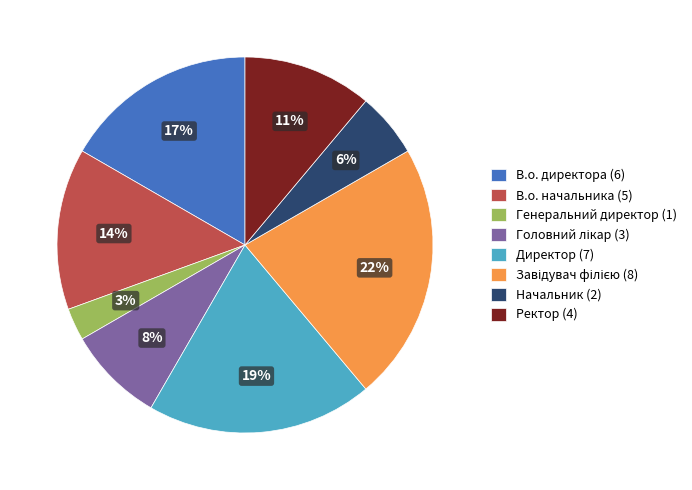

Does any single category account for the majority?

No